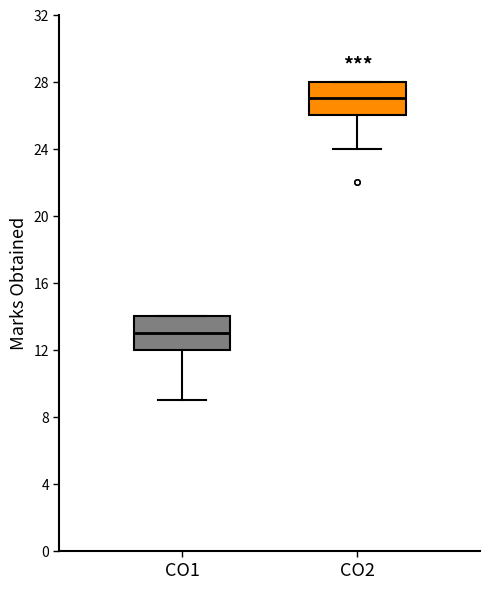

Reading left to right, transcribe this box plot: for each box, give where its median line is, the range the box spans, and where its two whiskers end, as read against the y-axis. The values are not printed on the chart, so give them approximately, as read against the axis.

CO1: median 13, box 12 to 14, whiskers 9 to 14
CO2: median 27, box 26 to 28, whiskers 24 to 28